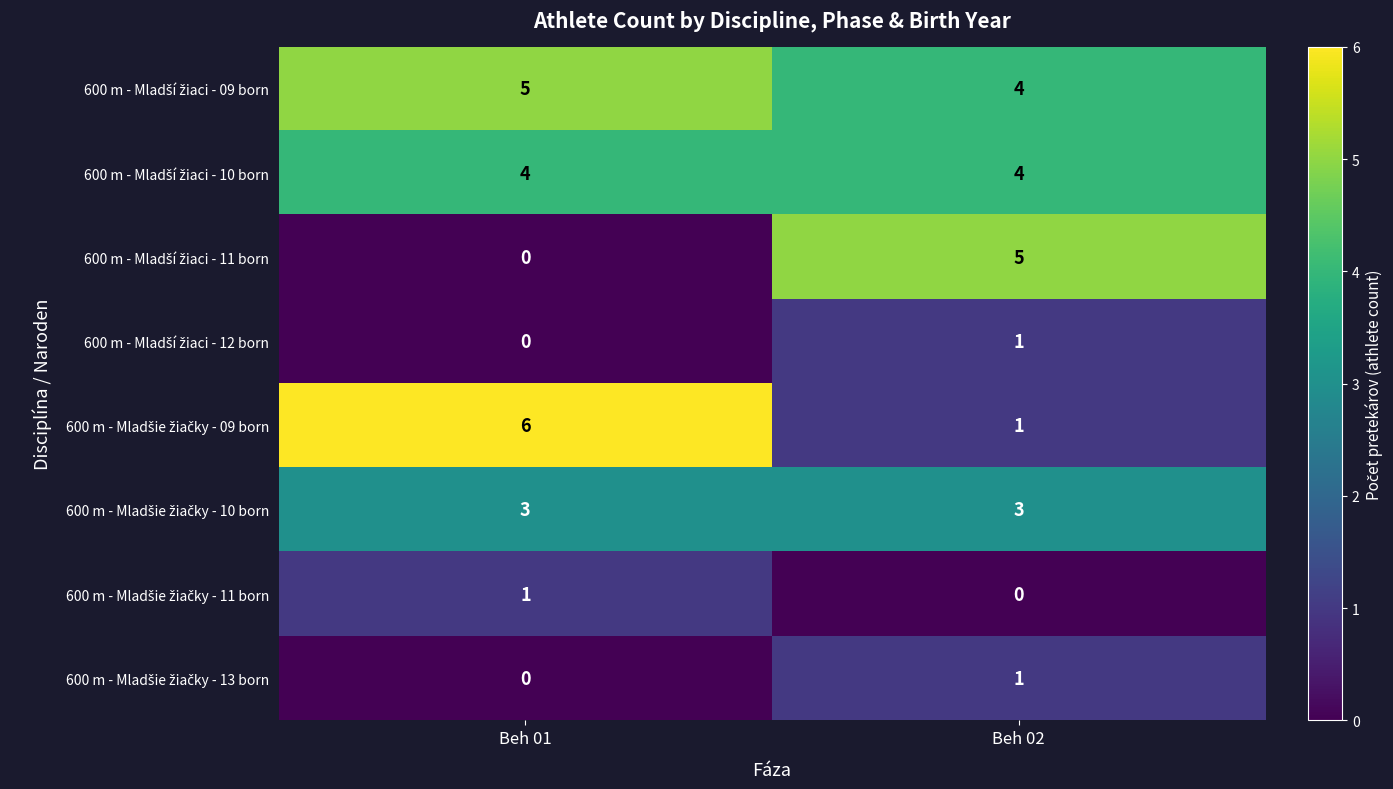

Count the number of data series in this chart.

8